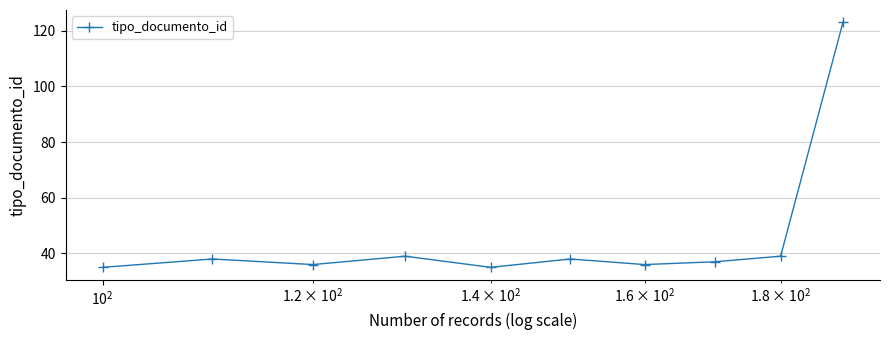

What is the difference between the maximum and minimum values?

88